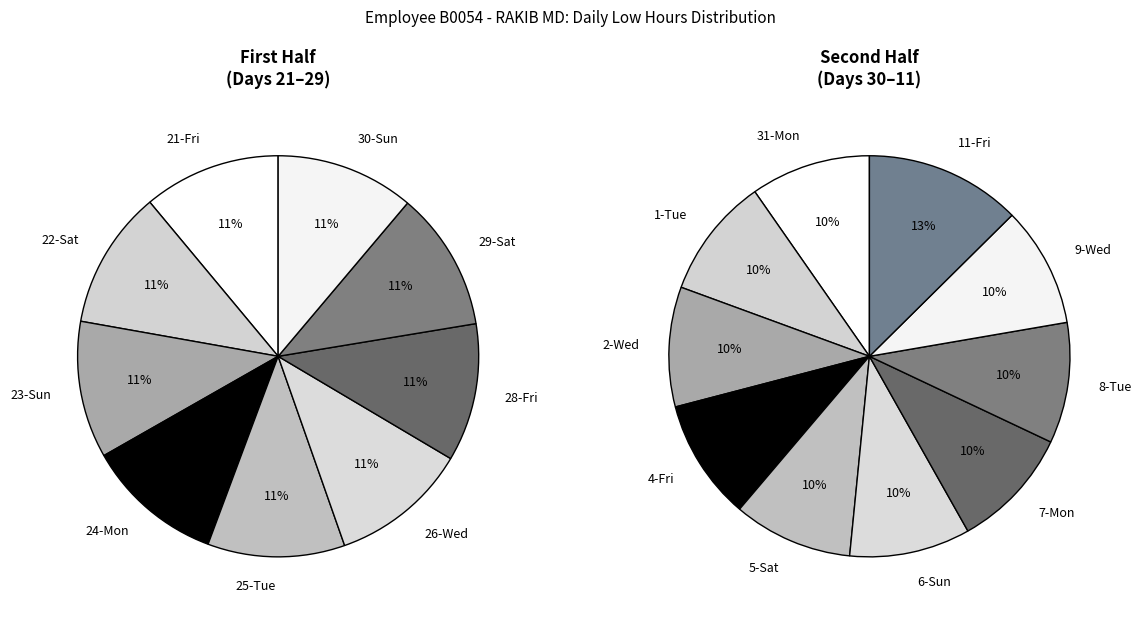

What is the change in value from 5-Sat to 7-Mon?

+0.2